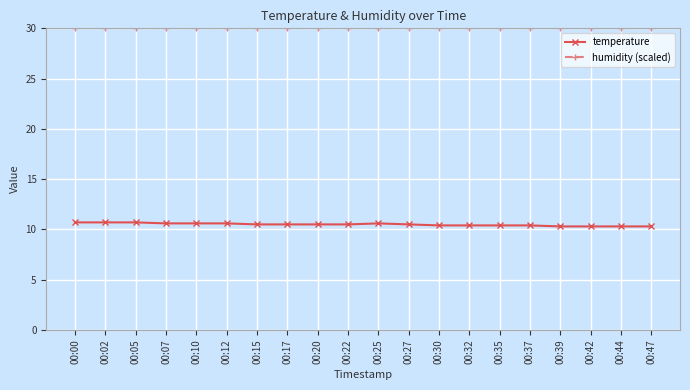

What is the maximum value shown in the chart?

30.0